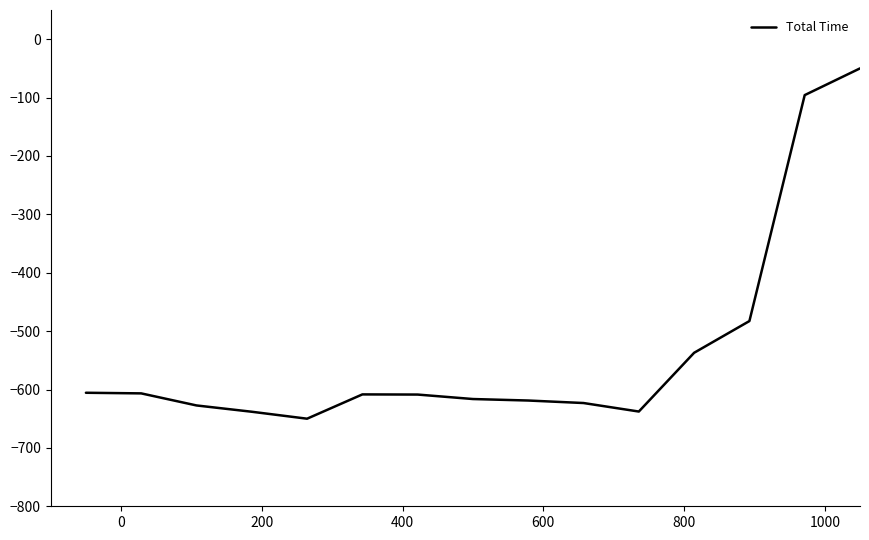

What is the maximum value shown in the chart?

-50.0